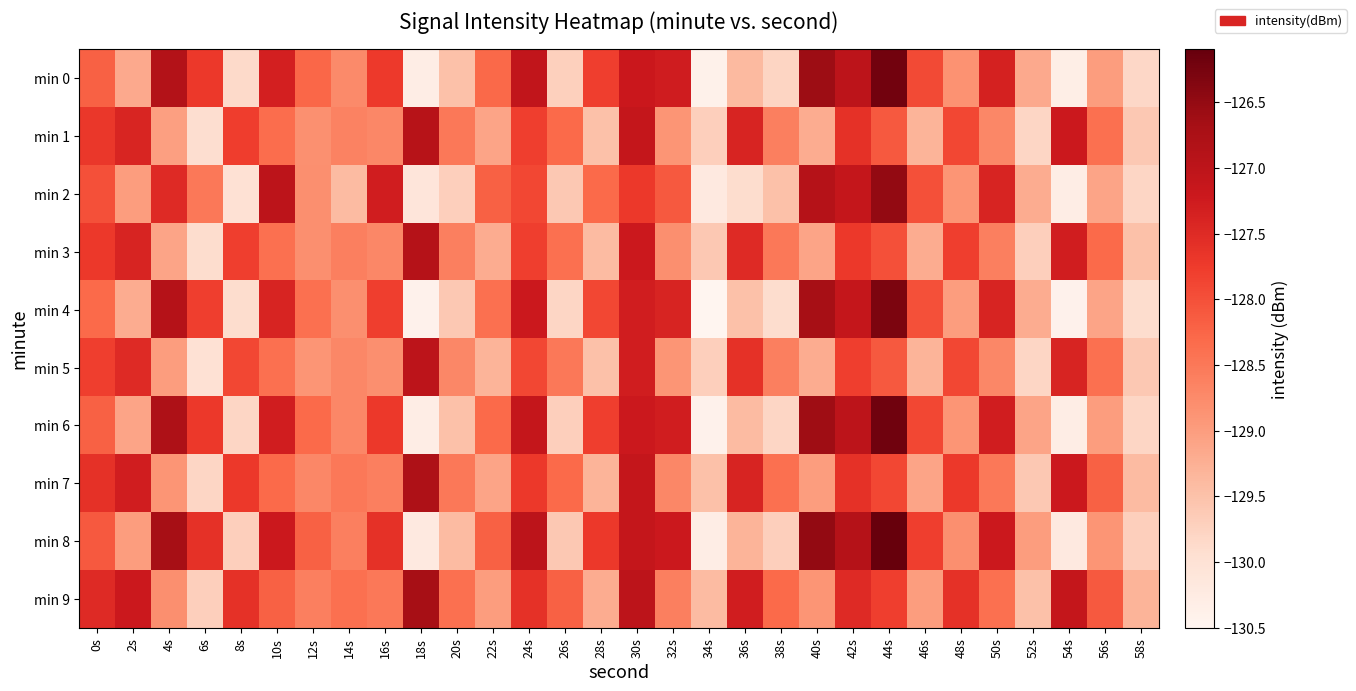

At how many categories does at least one series exceed -128?

20